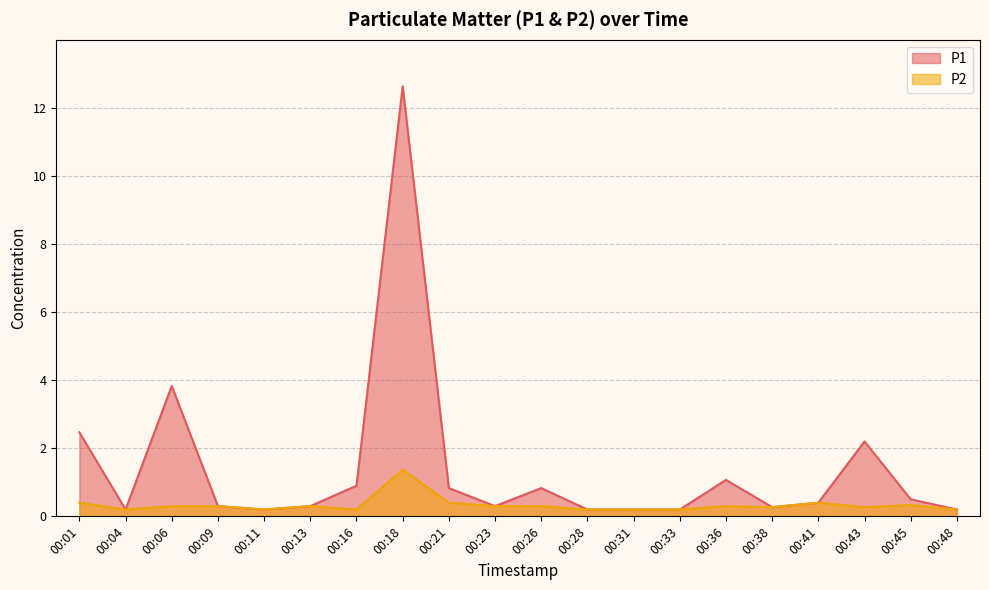

What is the sum of the P1 values at 00:28 and 00:21?

1.0